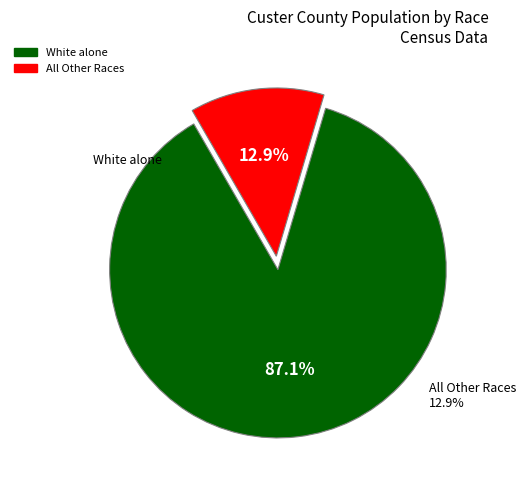

What percentage is the White alone slice, to the nearest percent?

87%